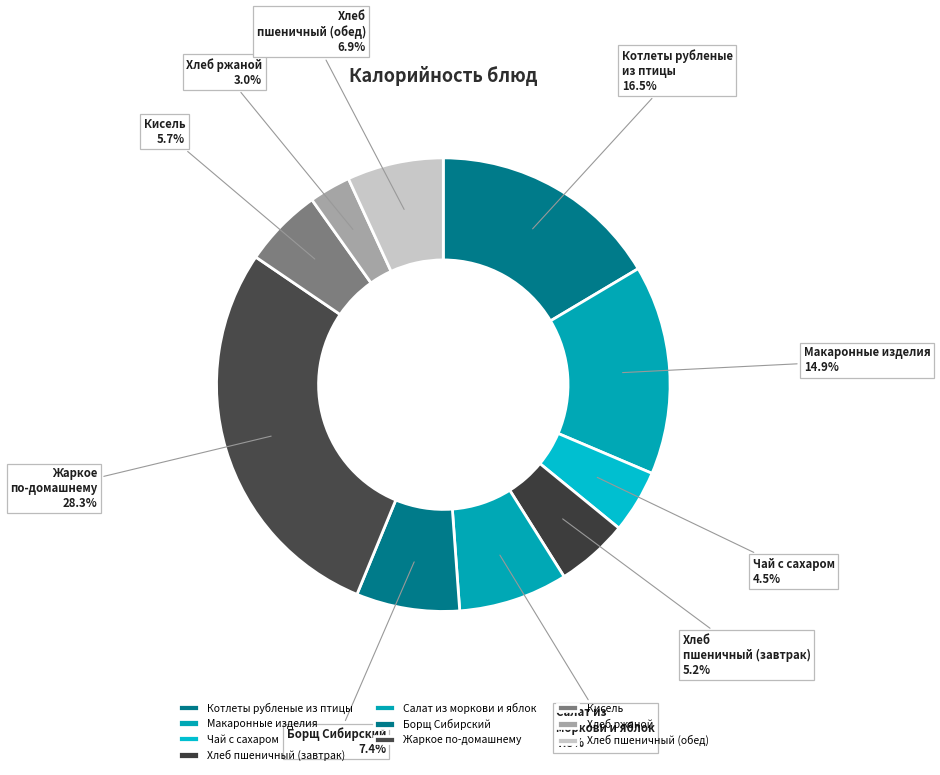

Is it true that Хлеб пшеничный (обед) is 7% of the pie?

True